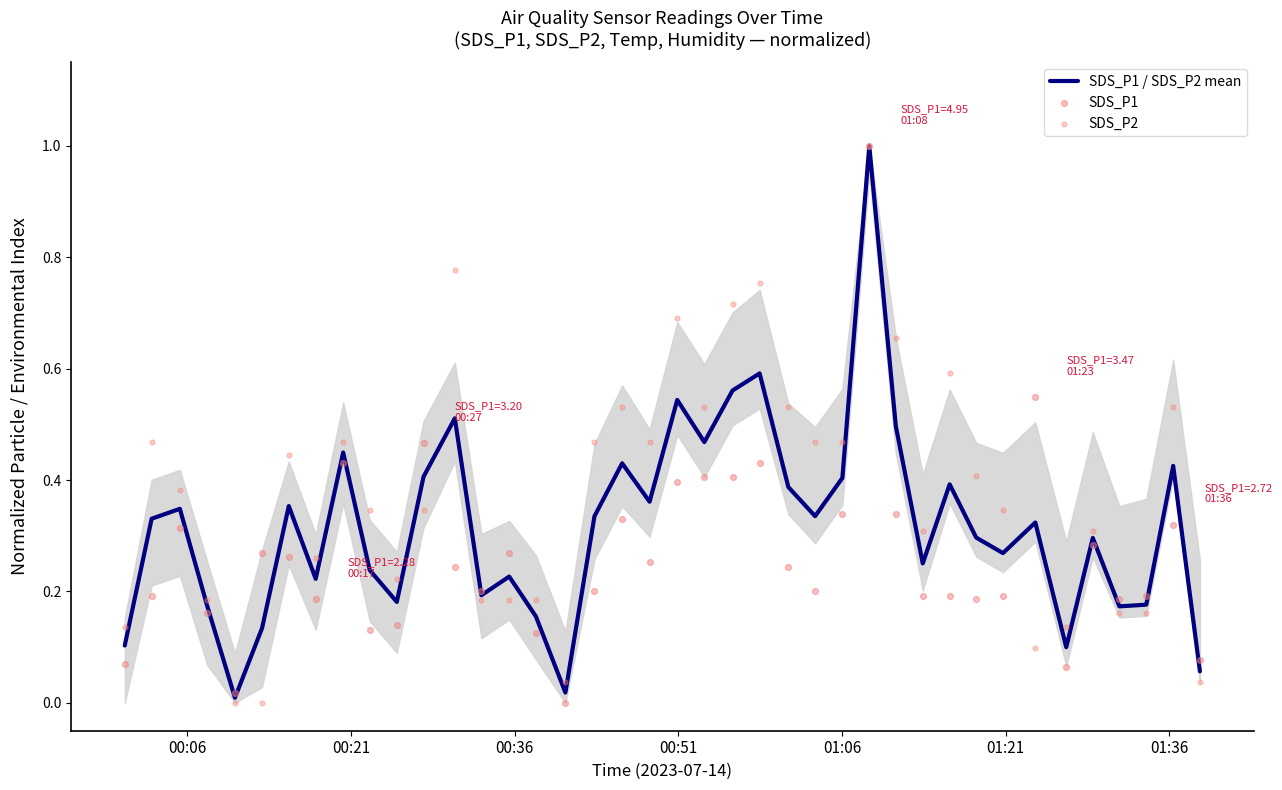

What are all the series names shown in the legend?

SDS_P1 / SDS_P2 mean, SDS_P1, SDS_P2